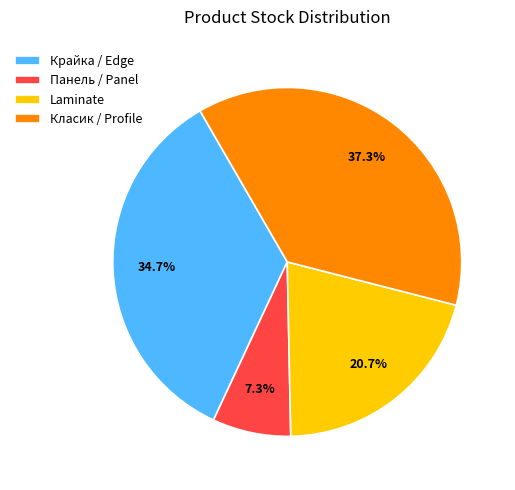

What is the total percentage of Крайка / Edge and Класик / Profile?

72.0%